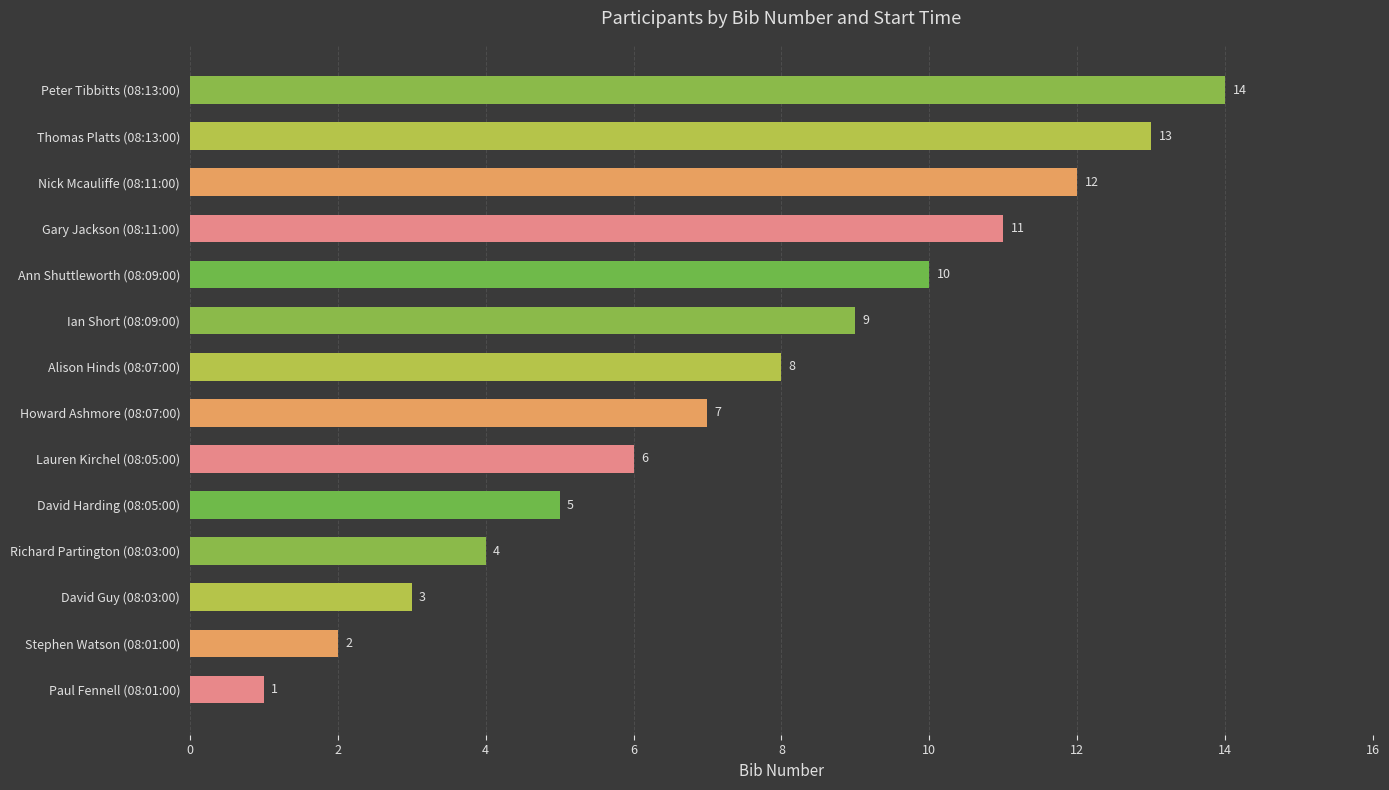

What is the difference between the maximum and second lowest values?

12